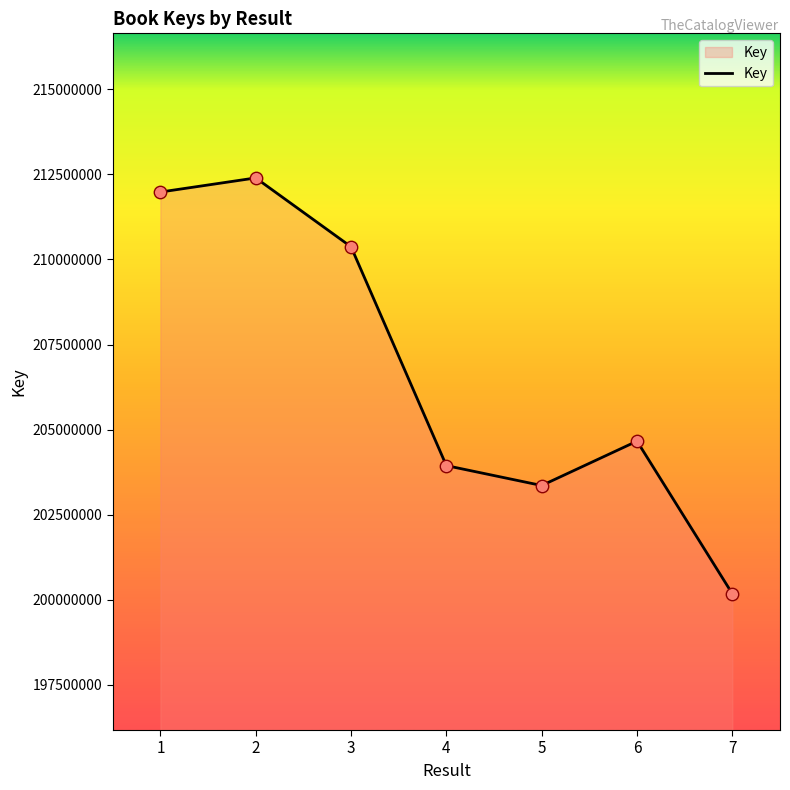

Which has a higher value, 1 or 3?

1